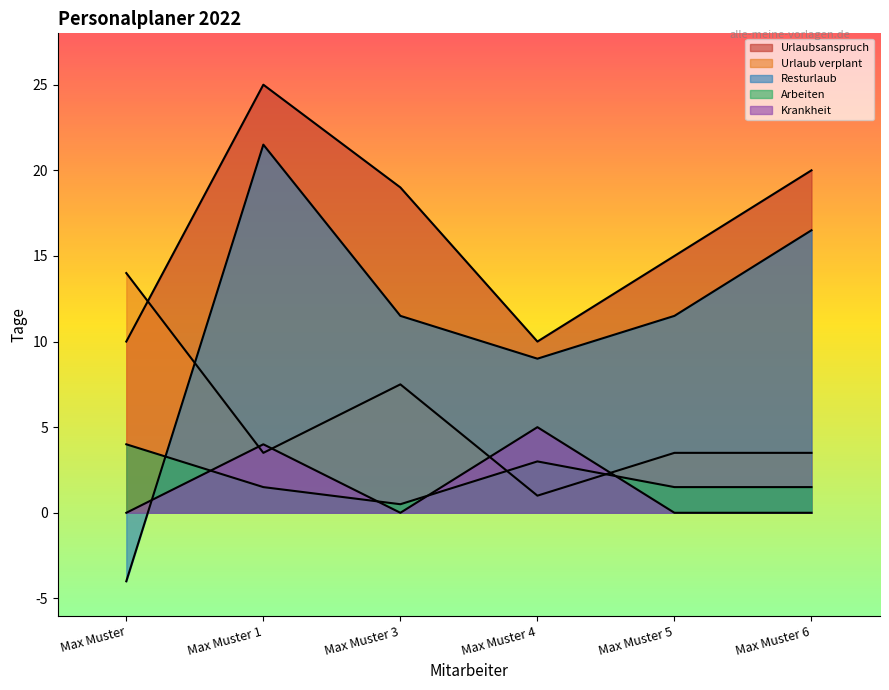

What position from the left is Max Muster 1?

2